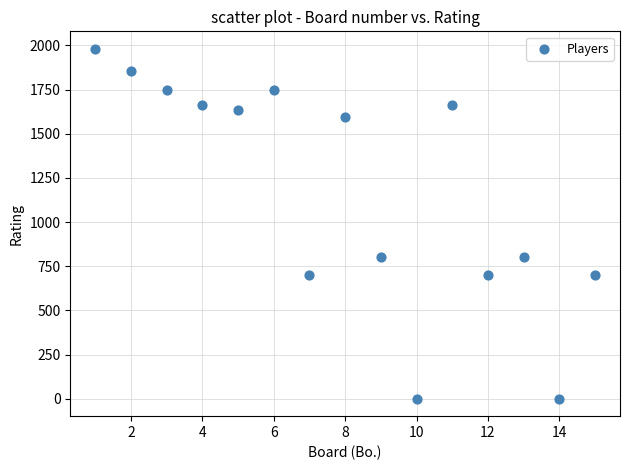

What is the range of X values (max minus min)?

14